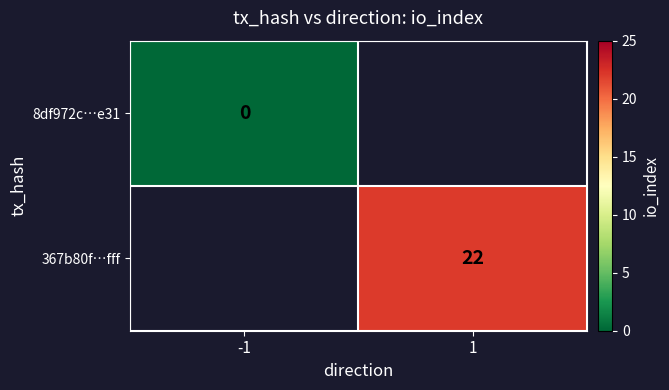

The value of 367b80f…fff at 1 is 6. True or false?

False